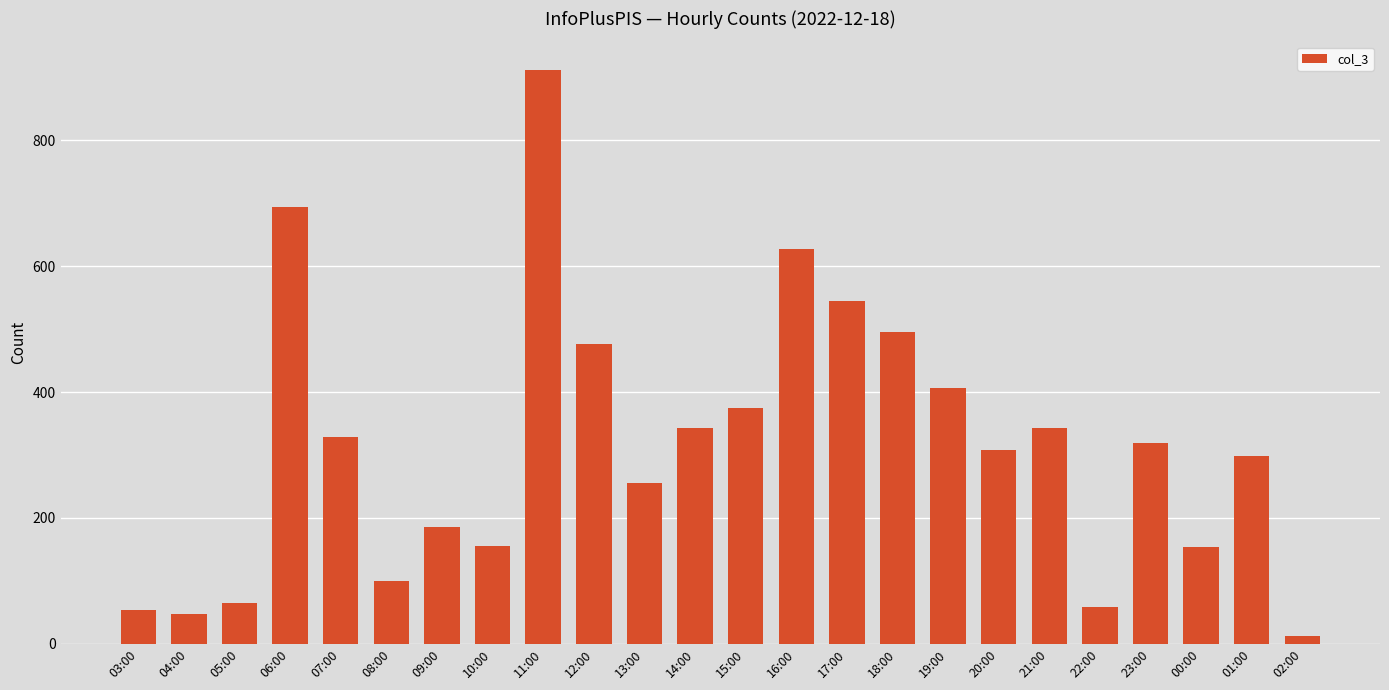

The chart shows a value of 51 at 09:00. True or false?

False